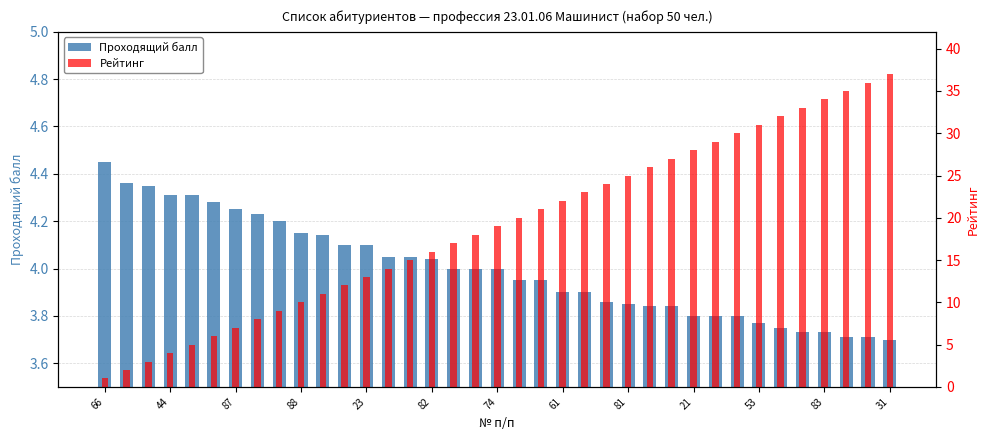

What is the highest value of the Рейтинг series?

37.0